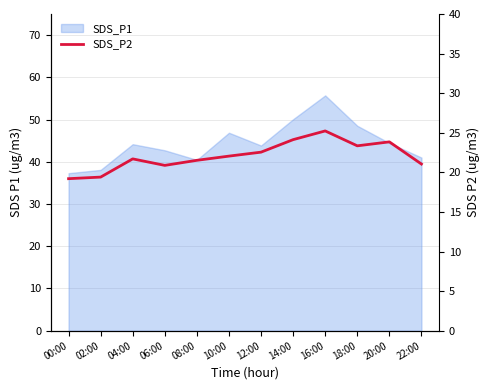

Does the chart display data point markers on the line(s)?

No